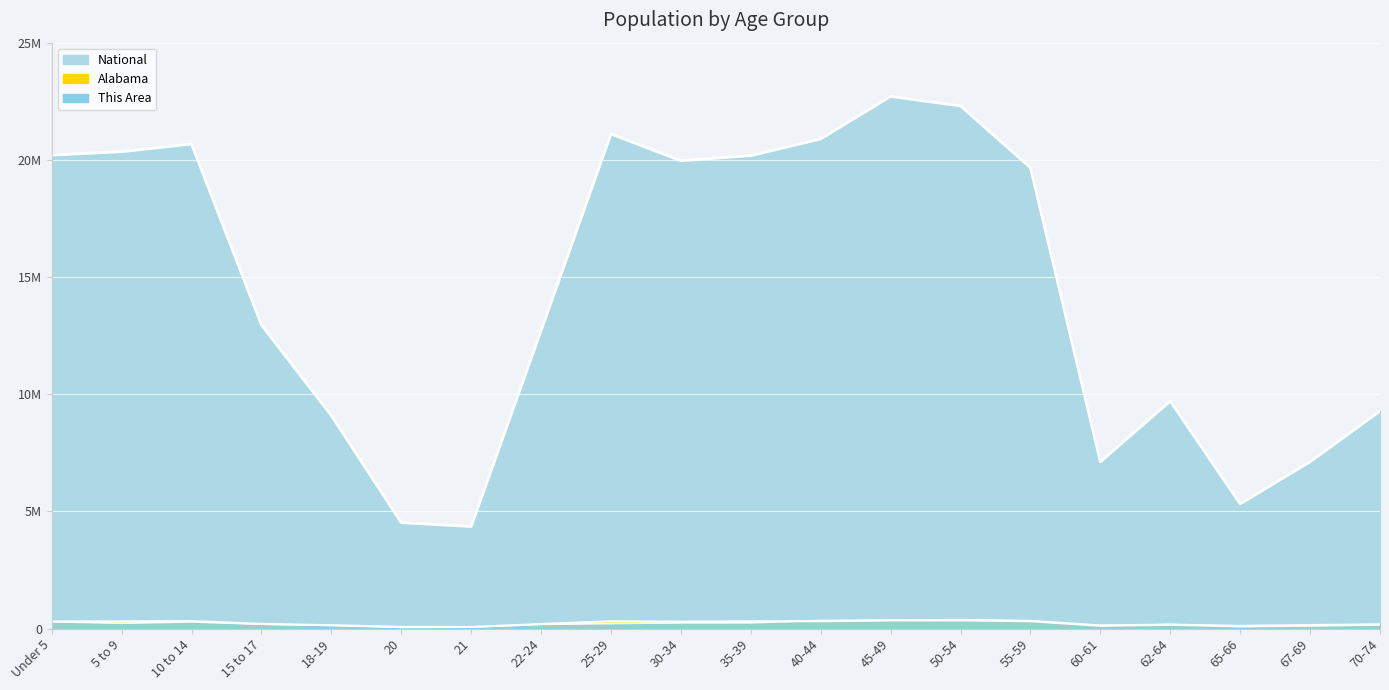

How many interior local valleys does the Alabama series have?

4